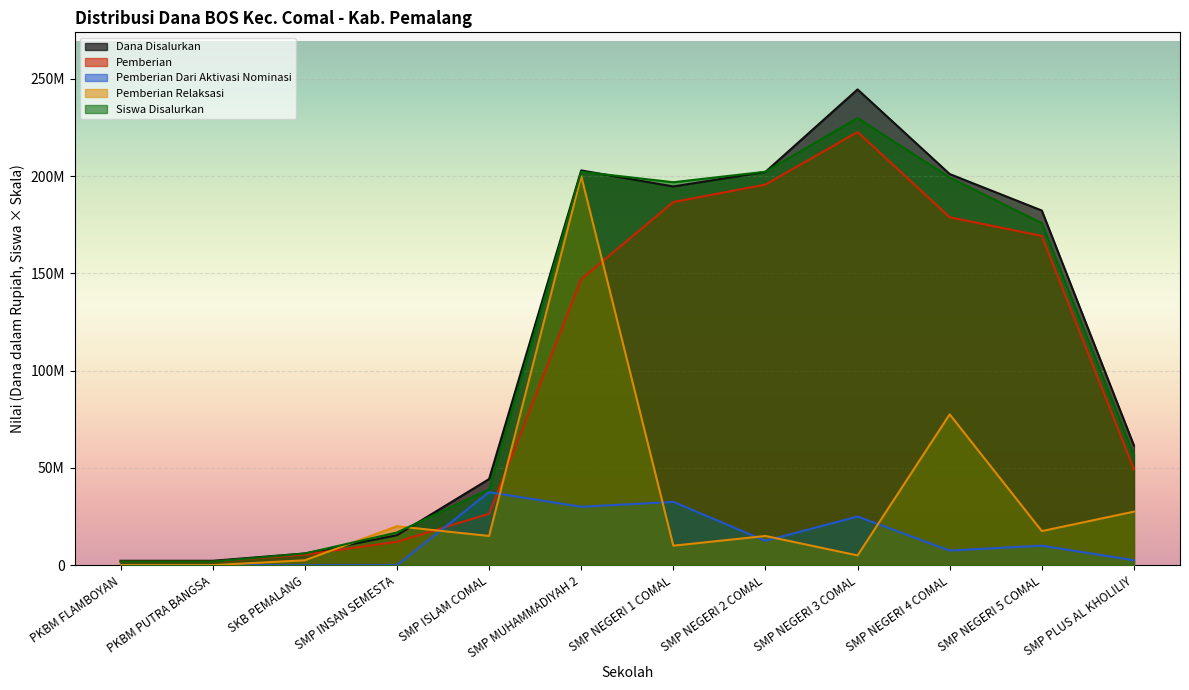

What is the maximum value for Pemberian Dari Aktivasi Nominasi?

37500000